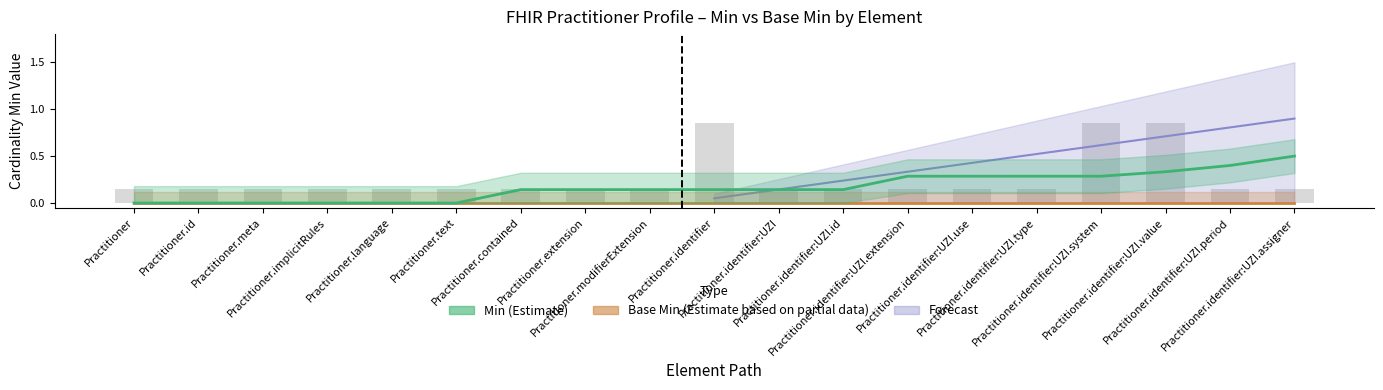

List the labels in order of value, largest first.

Practitioner.identifier, Practitioner.identifier:UZI.system, Practitioner.identifier:UZI.value, Practitioner, Practitioner.id, Practitioner.meta, Practitioner.implicitRules, Practitioner.language, Practitioner.text, Practitioner.contained, Practitioner.extension, Practitioner.modifierExtension, Practitioner.identifier:UZI, Practitioner.identifier:UZI.id, Practitioner.identifier:UZI.extension, Practitioner.identifier:UZI.use, Practitioner.identifier:UZI.type, Practitioner.identifier:UZI.period, Practitioner.identifier:UZI.assigner